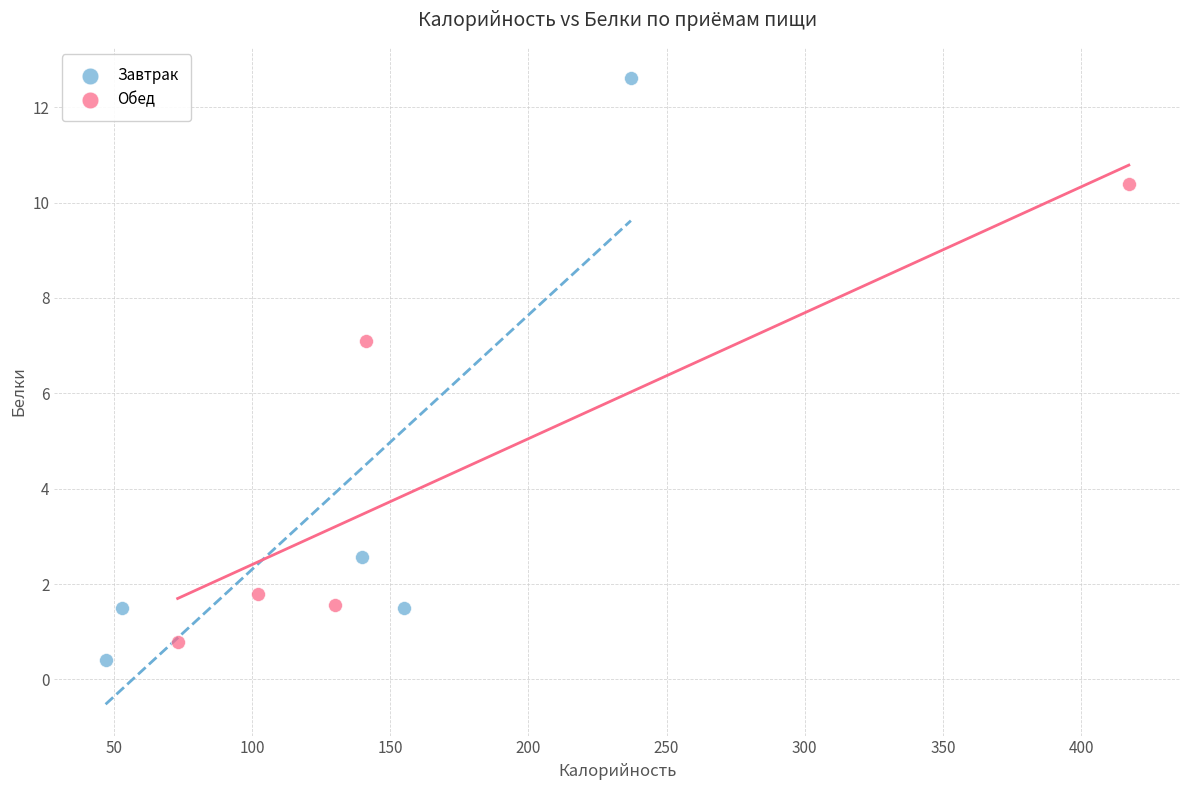

Which series reaches the maximum Y coordinate?

Завтрак